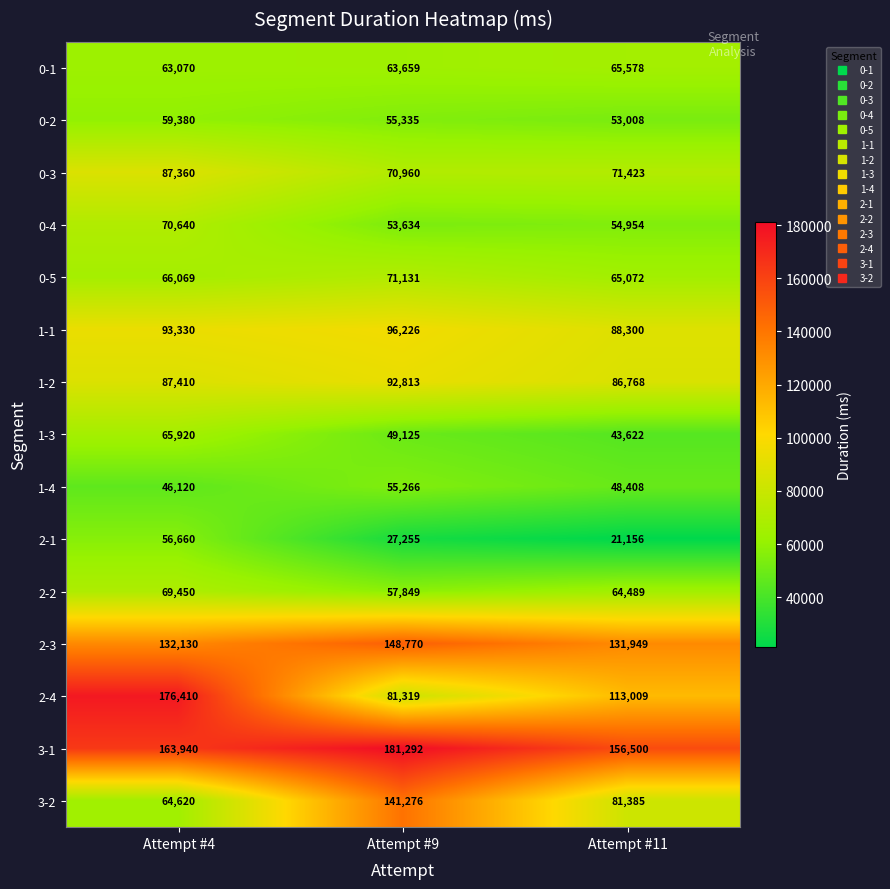

Between Attempt #9 and Attempt #11, which series saw the biggest shift?

3-2